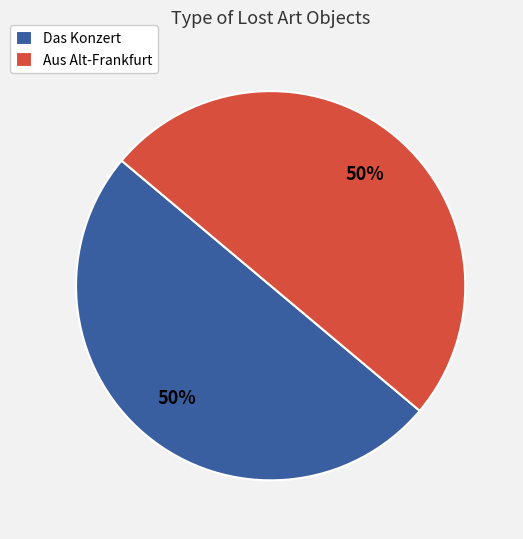

Is the sum of Aus Alt-Frankfurt and Das Konzert greater than half?

Yes